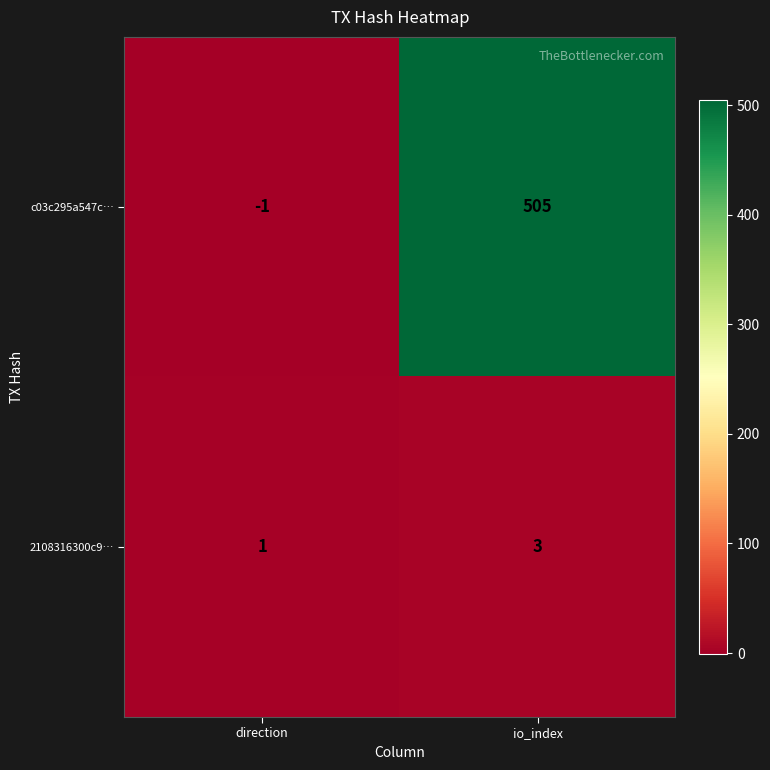

What is the difference between the c03c295a547c… values at io_index and direction?

506